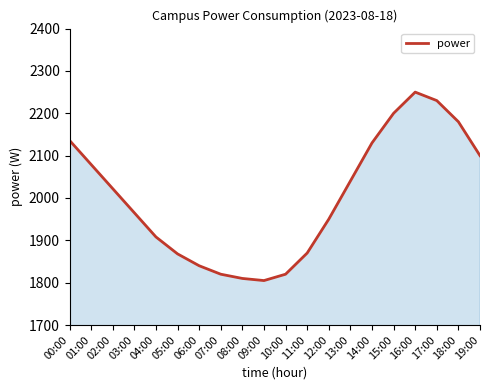

What is the difference between the values at 04:00 and 10:00?

88